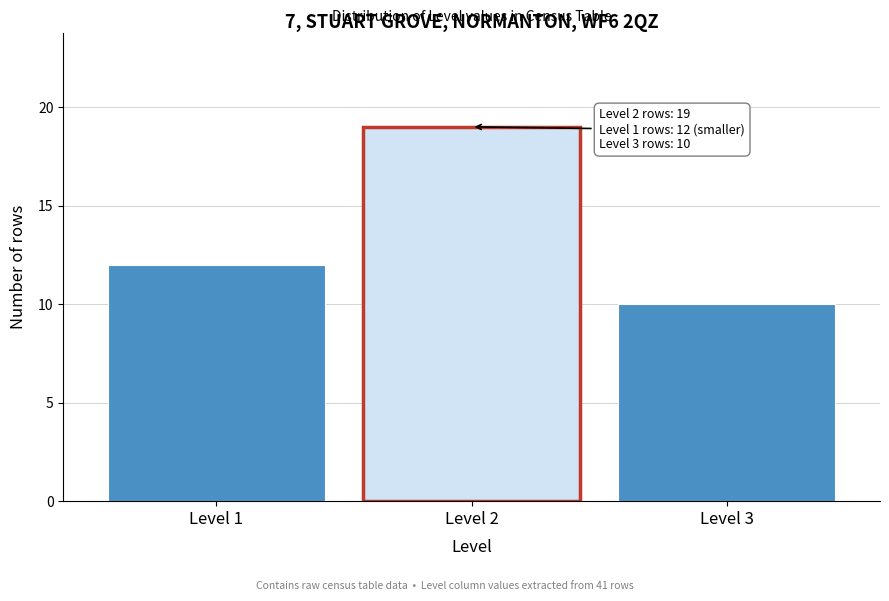

Reading right to left, transcribe all the data shown in this chart.

Level 3=10	Level 2=19	Level 1=12